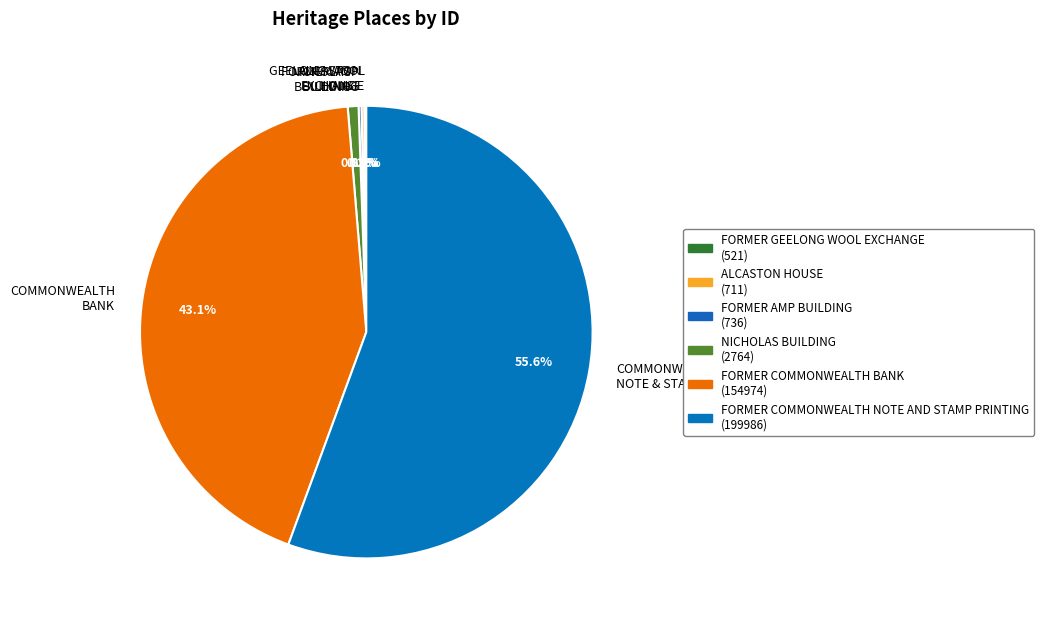

What percentage is NOT represented by NICHOLAS BUILDING?

99.2%